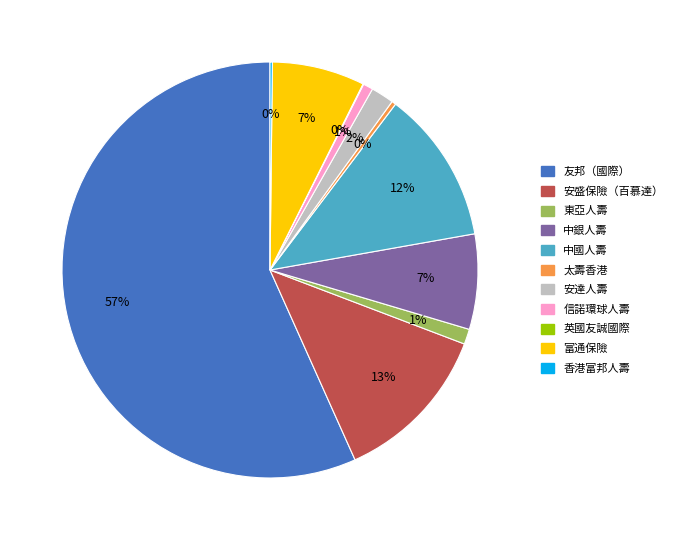

Which slice is the largest?

友邦（國際）